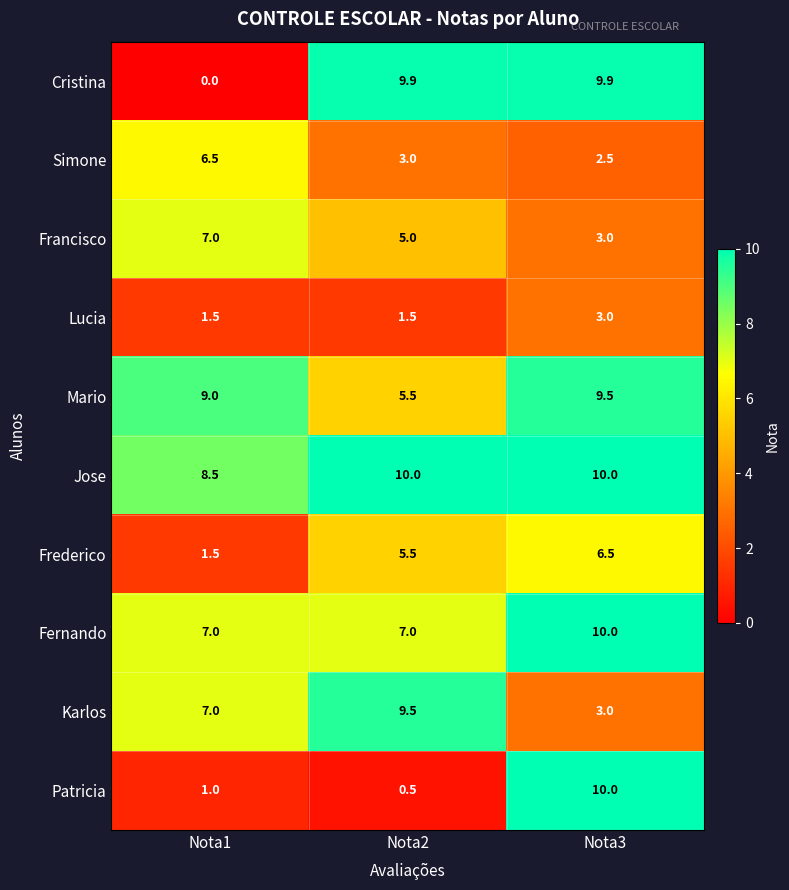

What is the average value of the Frederico series?

4.5